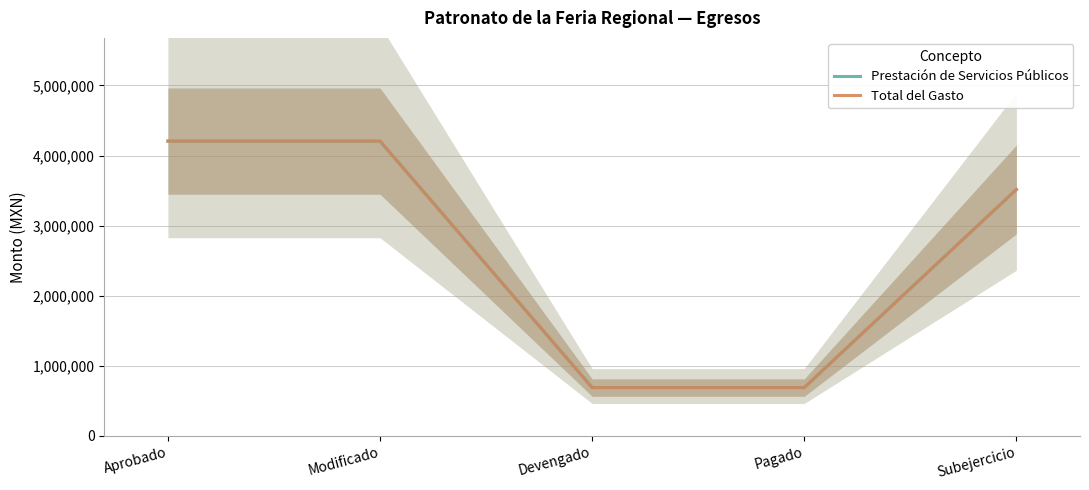

Which has a higher value, Modificado or Pagado?

Modificado